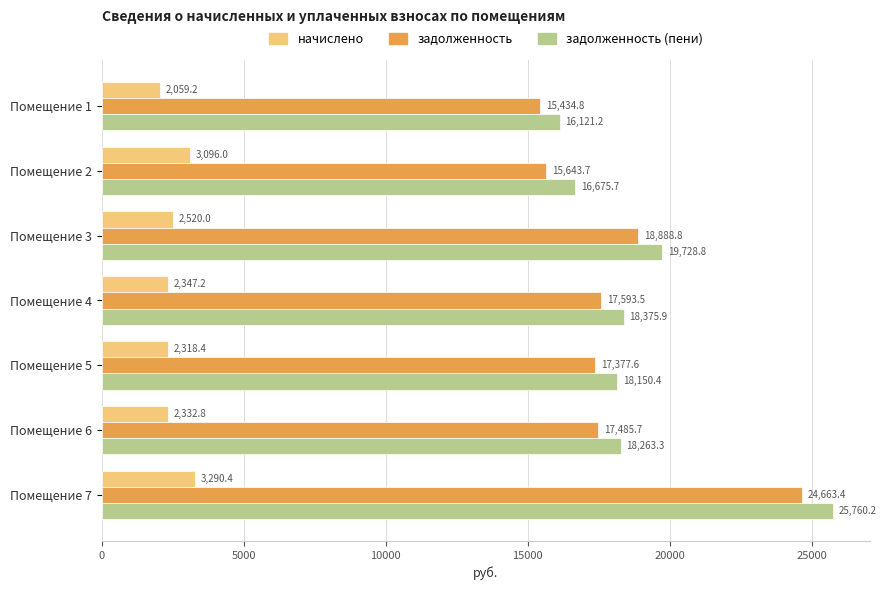

Between Помещение 5 and Помещение 6, which series saw the biggest shift?

задолженность (пени)